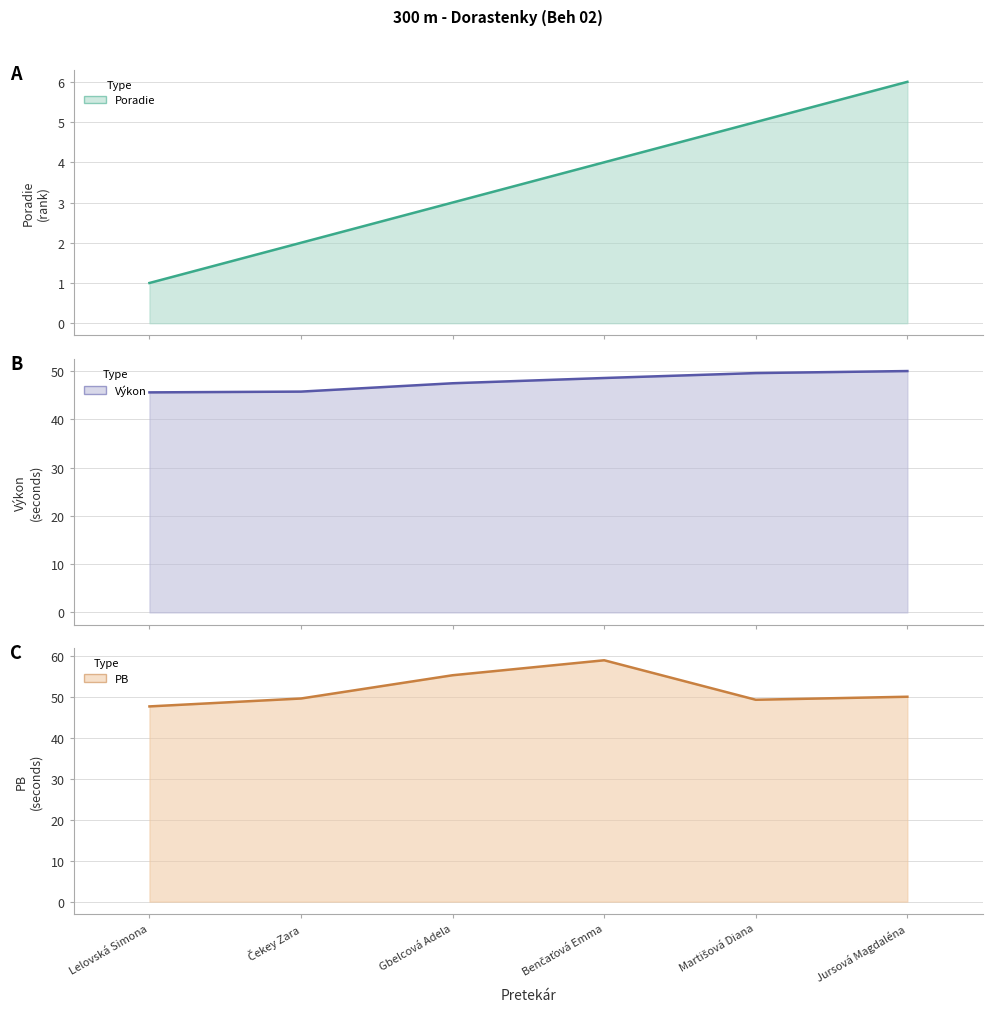

Is the value of Poradie (line) at Lelovská Simona greater than the value of PB (line) at Benčaťová Emma?

No